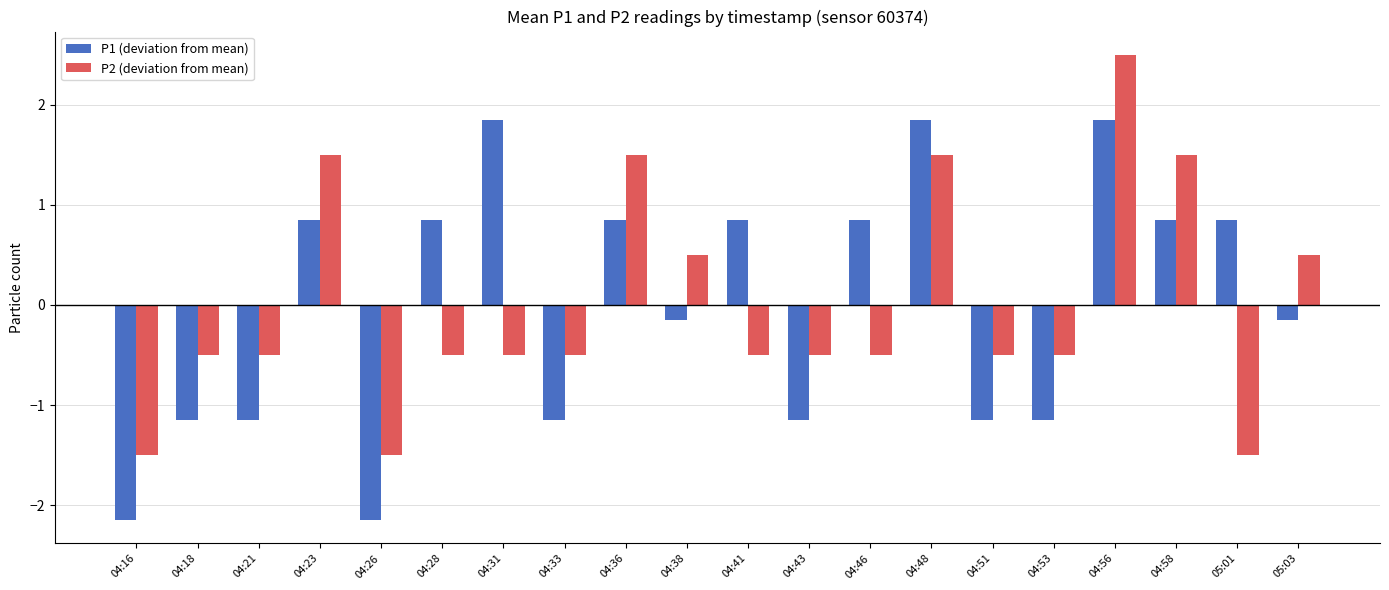

What is the sum of the P1 (deviation from mean) values at 05:03 and 04:41?

0.7